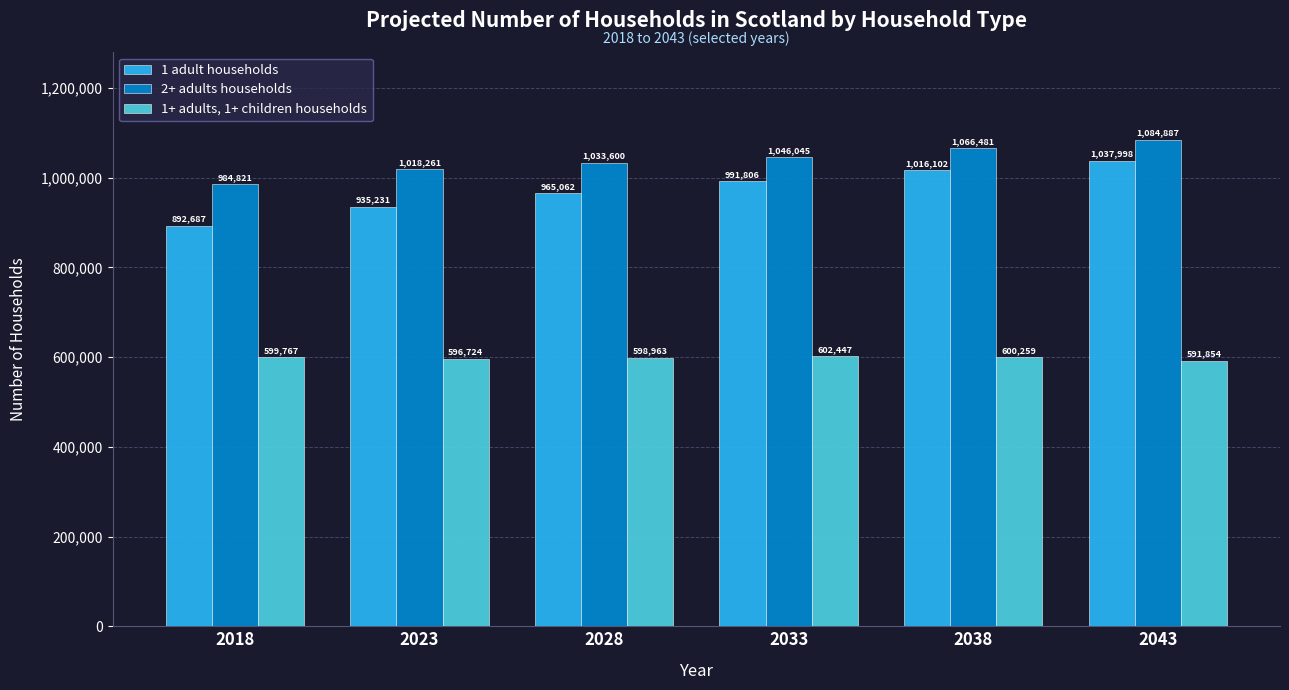

Between 2018 and 2043, which series saw the biggest shift?

1 adult households